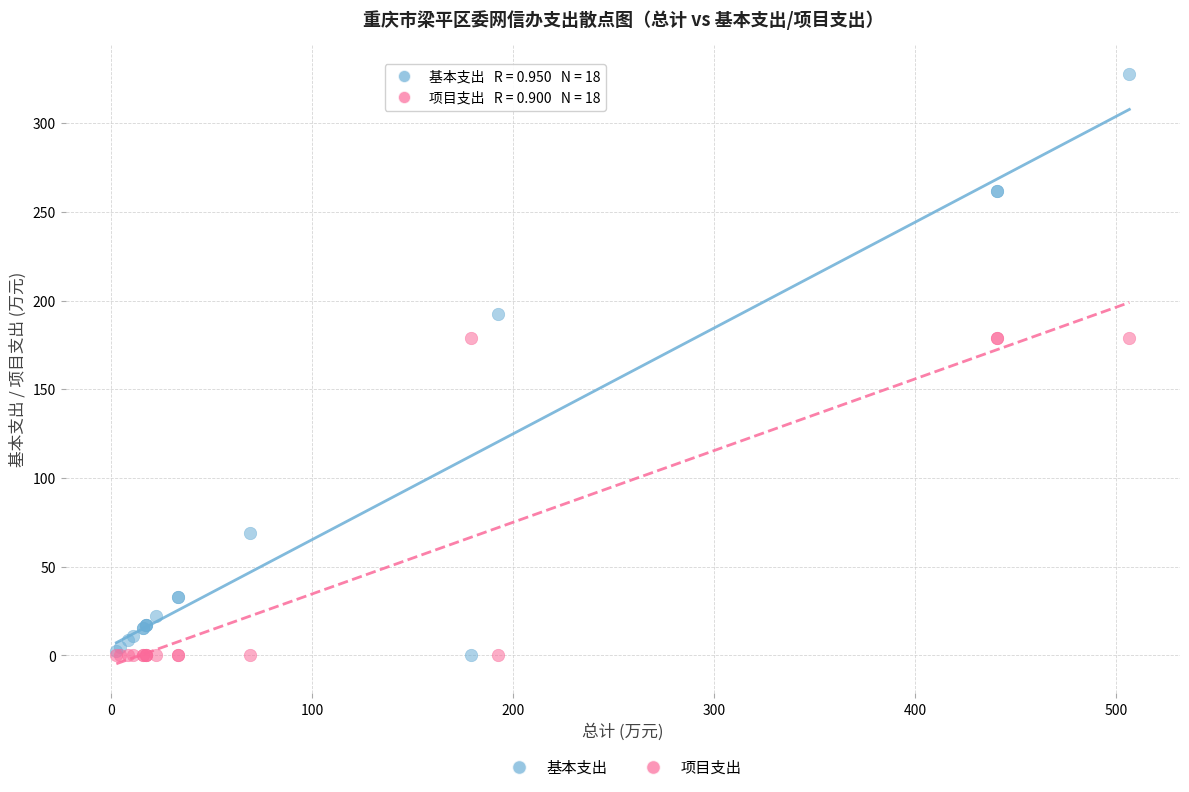

Which series has the widest spread of Y values?

基本支出